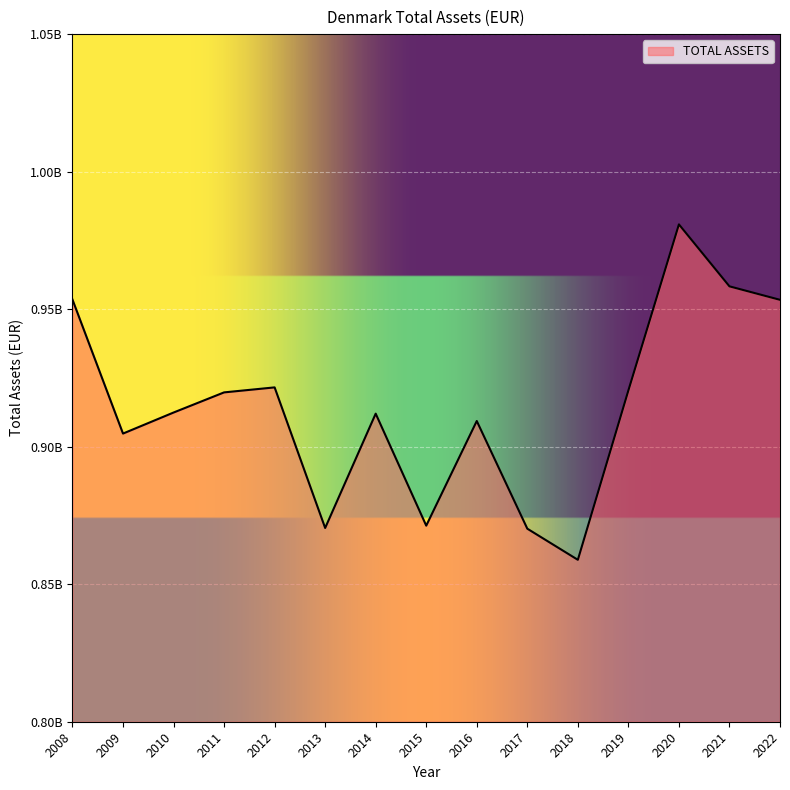

Reading right to left, extract all data points from this chart.

2022=953395807	2021=958294002	2020=980824930	2019=920450303	2018=858870612	2017=870186288	2016=909337558	2015=871289213	2014=912011474	2013=870441041	2012=921557757	2011=919740672	2010=912415110	2009=904769419	2008=953481726